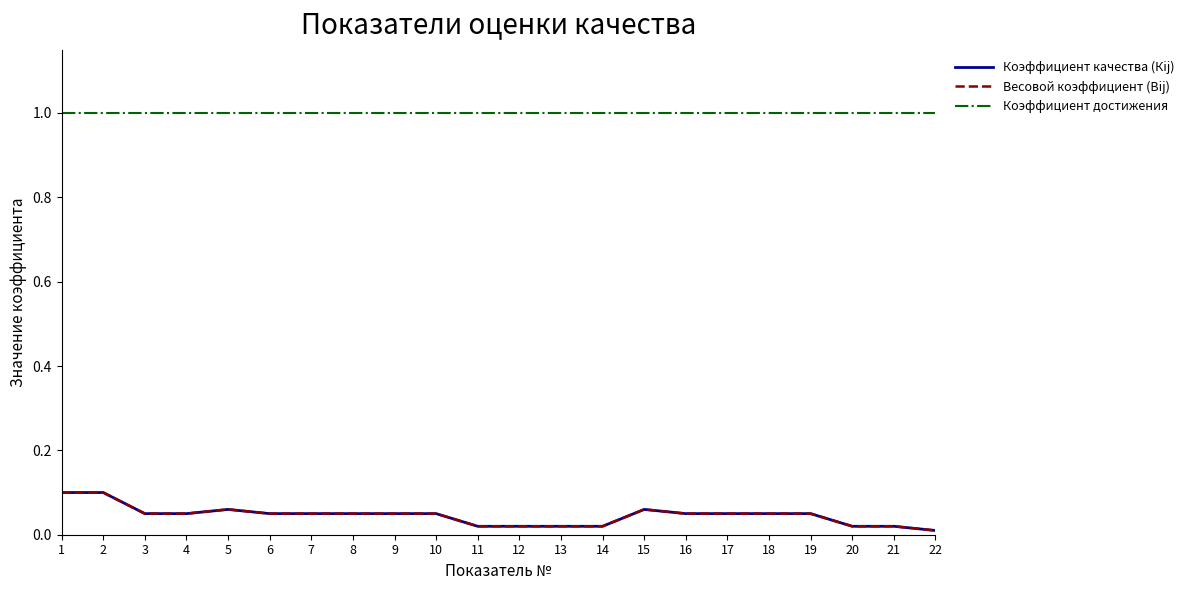

Reading left to right, what are all the values shown in this chart?

Коэффициент качества (Кij): 1=0.1	2=0.1	3=0.1	4=0.1	5=0.1	6=0.1	7=0.1	8=0.1	9=0.1	10=0.1	11=0.0	12=0.0	13=0.0	14=0.0	15=0.1	16=0.1	17=0.1	18=0.1	19=0.1	20=0.0	21=0.0	22=0.0
Весовой коэффициент (Вij): 1=0.1	2=0.1	3=0.1	4=0.1	5=0.1	6=0.1	7=0.1	8=0.1	9=0.1	10=0.1	11=0.0	12=0.0	13=0.0	14=0.0	15=0.1	16=0.1	17=0.1	18=0.1	19=0.1	20=0.0	21=0.0	22=0.0
Коэффициент достижения: 1=1.0	2=1.0	3=1.0	4=1.0	5=1.0	6=1.0	7=1.0	8=1.0	9=1.0	10=1.0	11=1.0	12=1.0	13=1.0	14=1.0	15=1.0	16=1.0	17=1.0	18=1.0	19=1.0	20=1.0	21=1.0	22=1.0